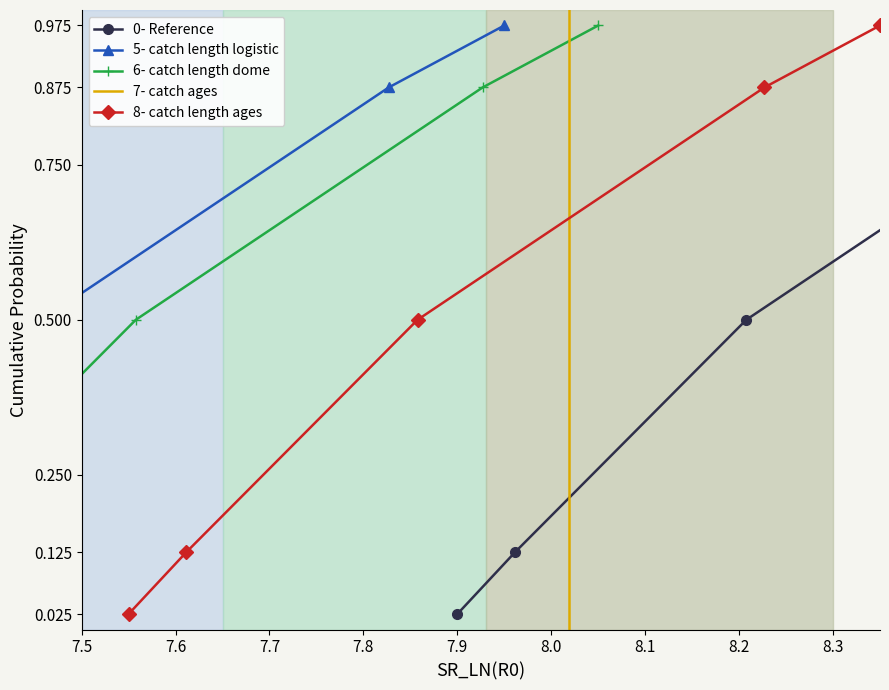

True or false: 0- Reference and 7- catch ages cross at least once.

False